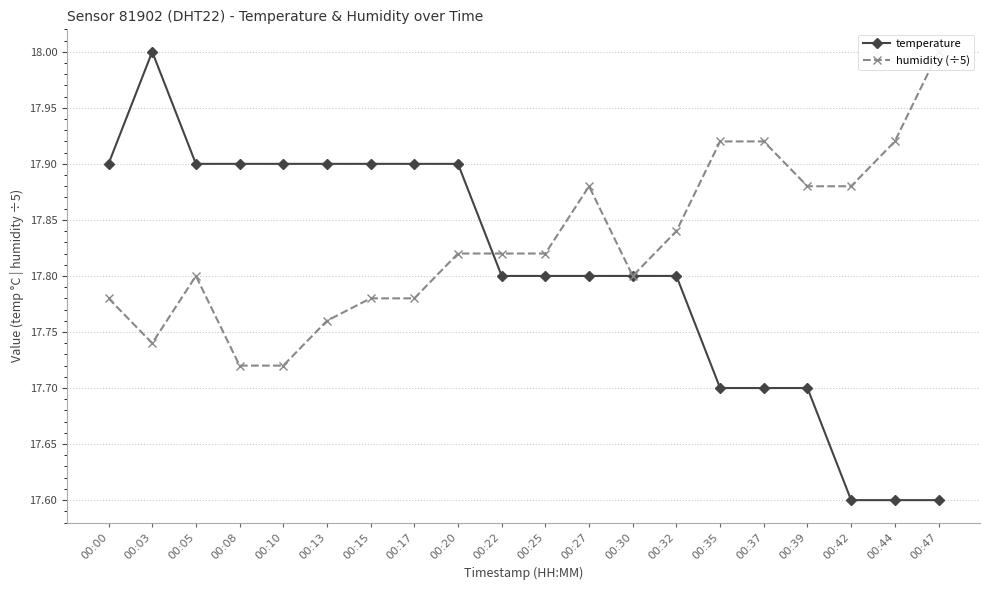

Which series ends up on top after the final intersection of temperature and humidity (÷5)?

humidity (÷5)